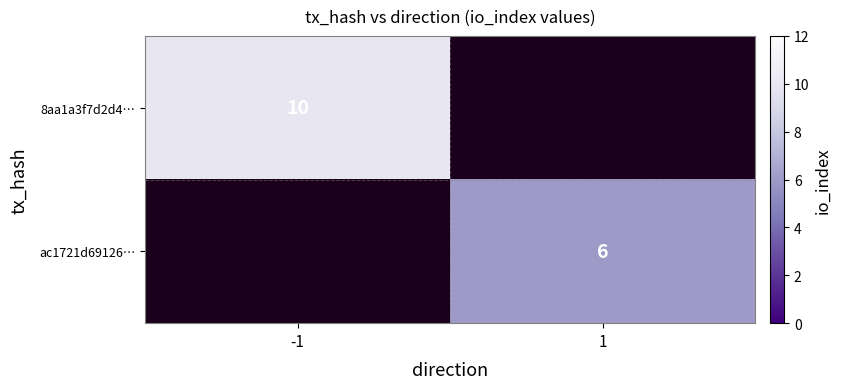

At how many categories does at least one series exceed 9?

1